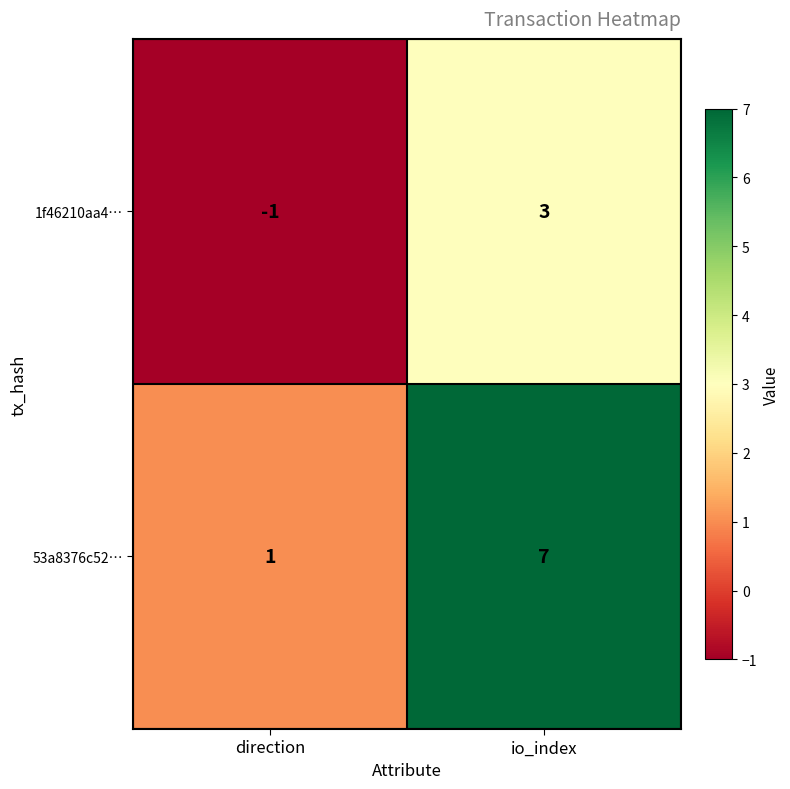

True or false: 53a8376c52… has a value of 1 at direction.

True